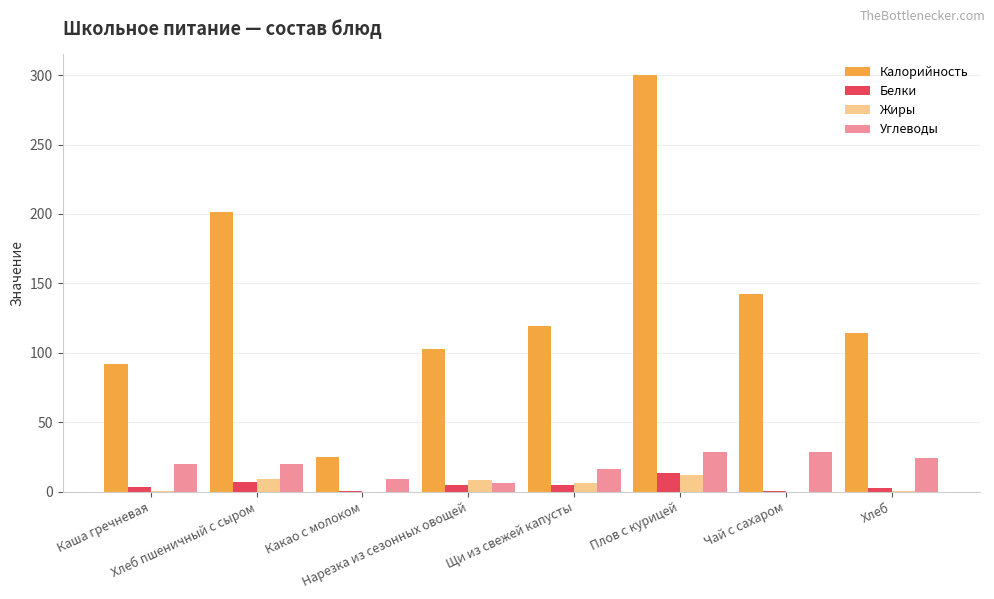

What position from the right is Чай с сахаром?

2